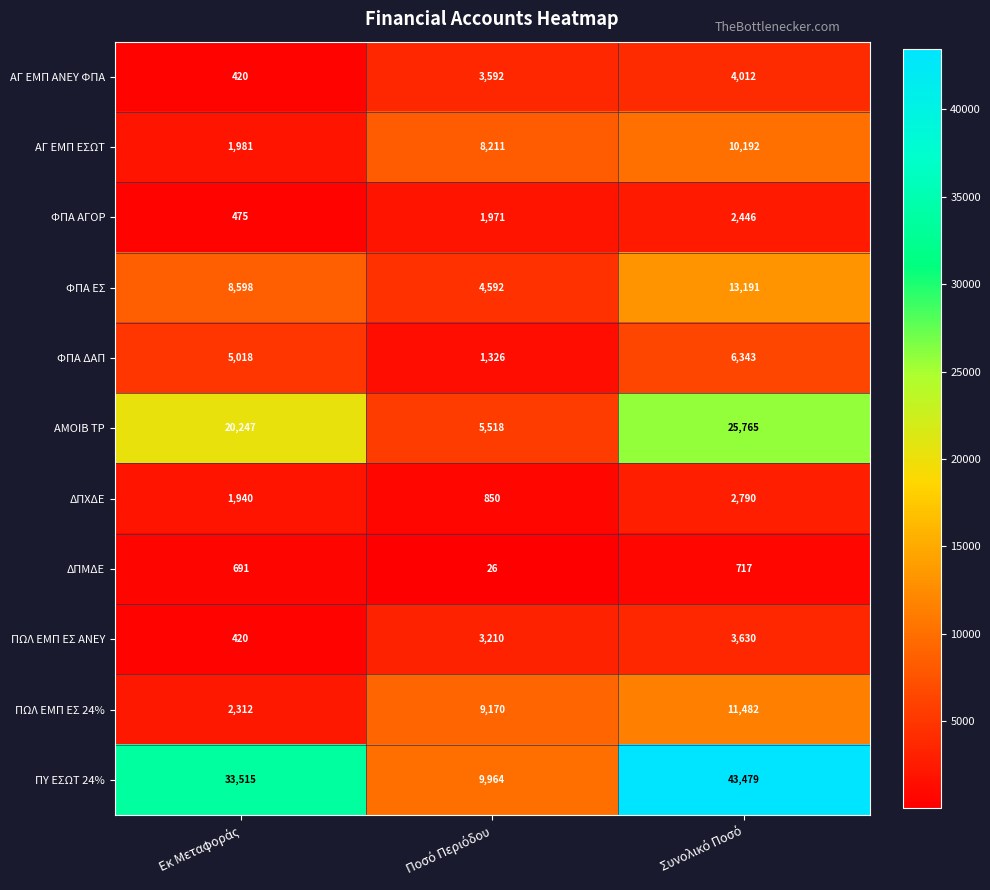

What is the minimum value shown in the chart?

26